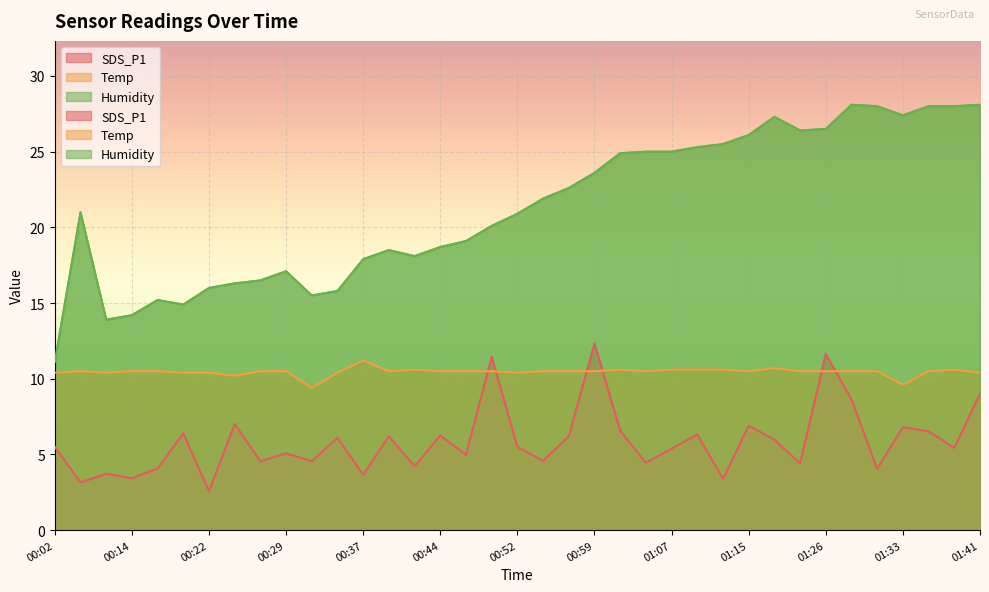

What is the spread (max minus min) of values at 00:17?

11.1